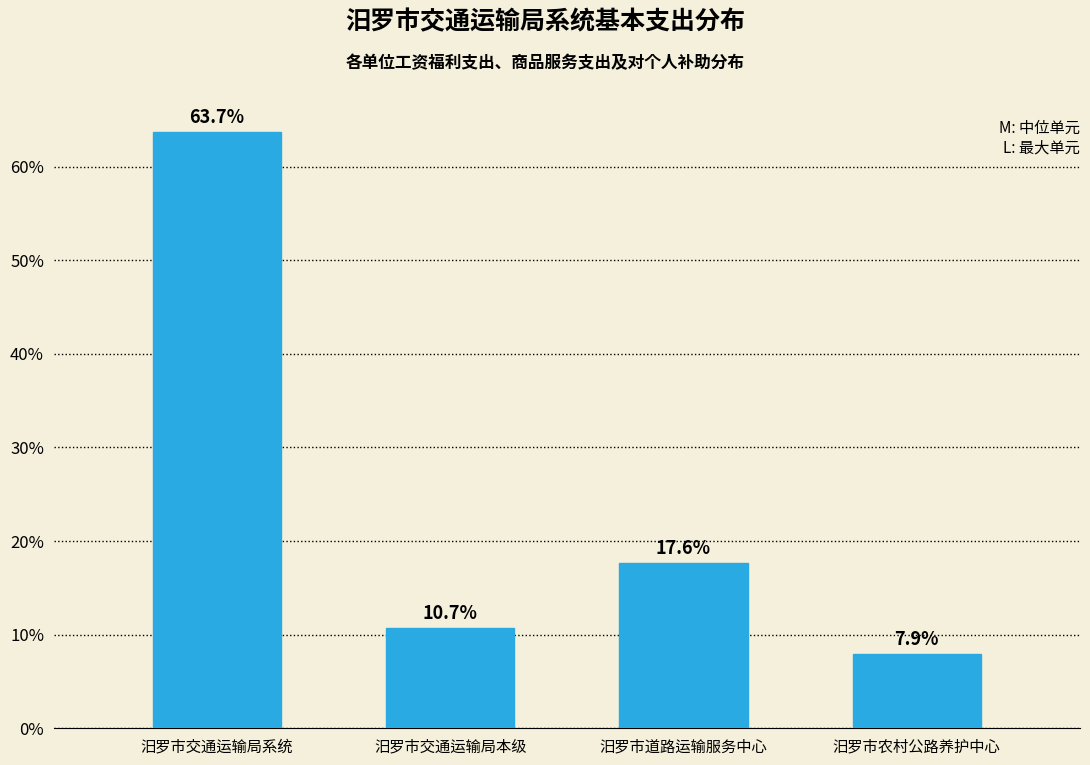

Reading left to right, list all the values displayed in this chart.

63.7	10.7	17.6	7.9